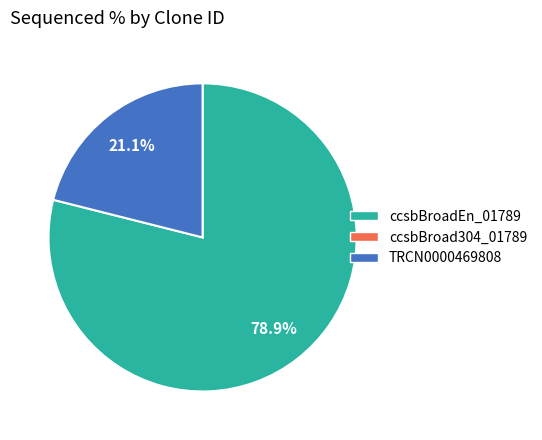

How many slices are in this pie chart?

2